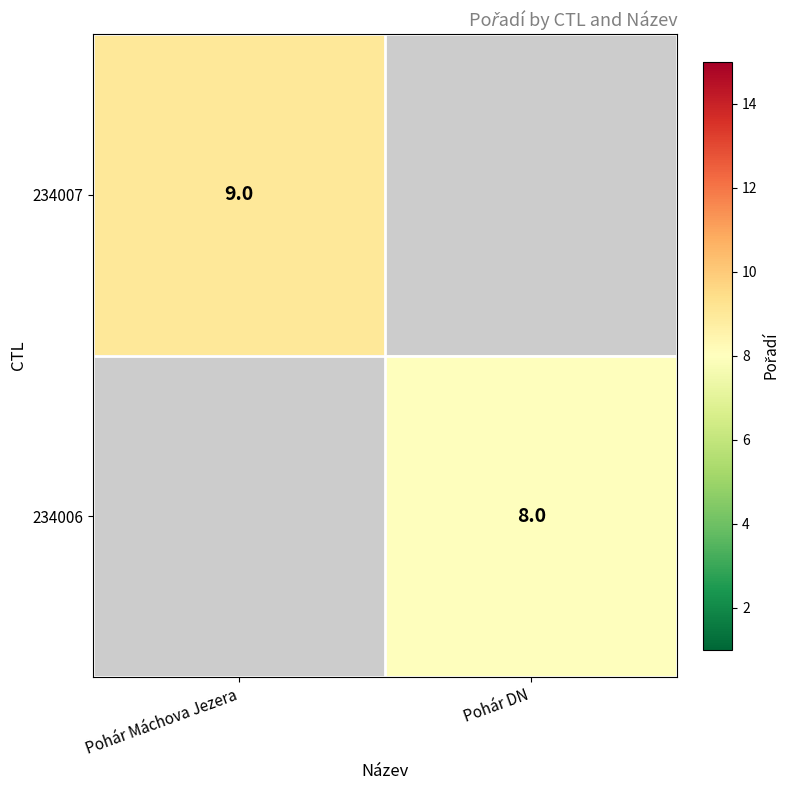

Is the value of 234007 at Pohár Máchova Jezera greater than the value of 234006 at Pohár DN?

Yes